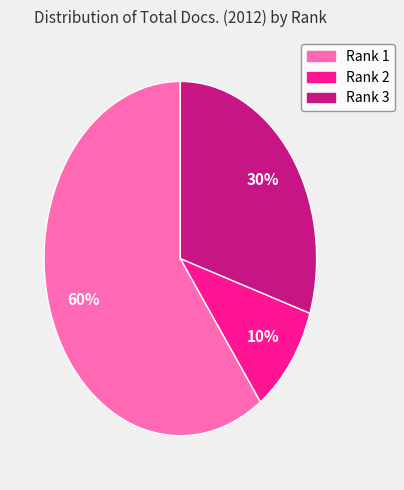

Which slice represents more than half of the pie?

Rank 1